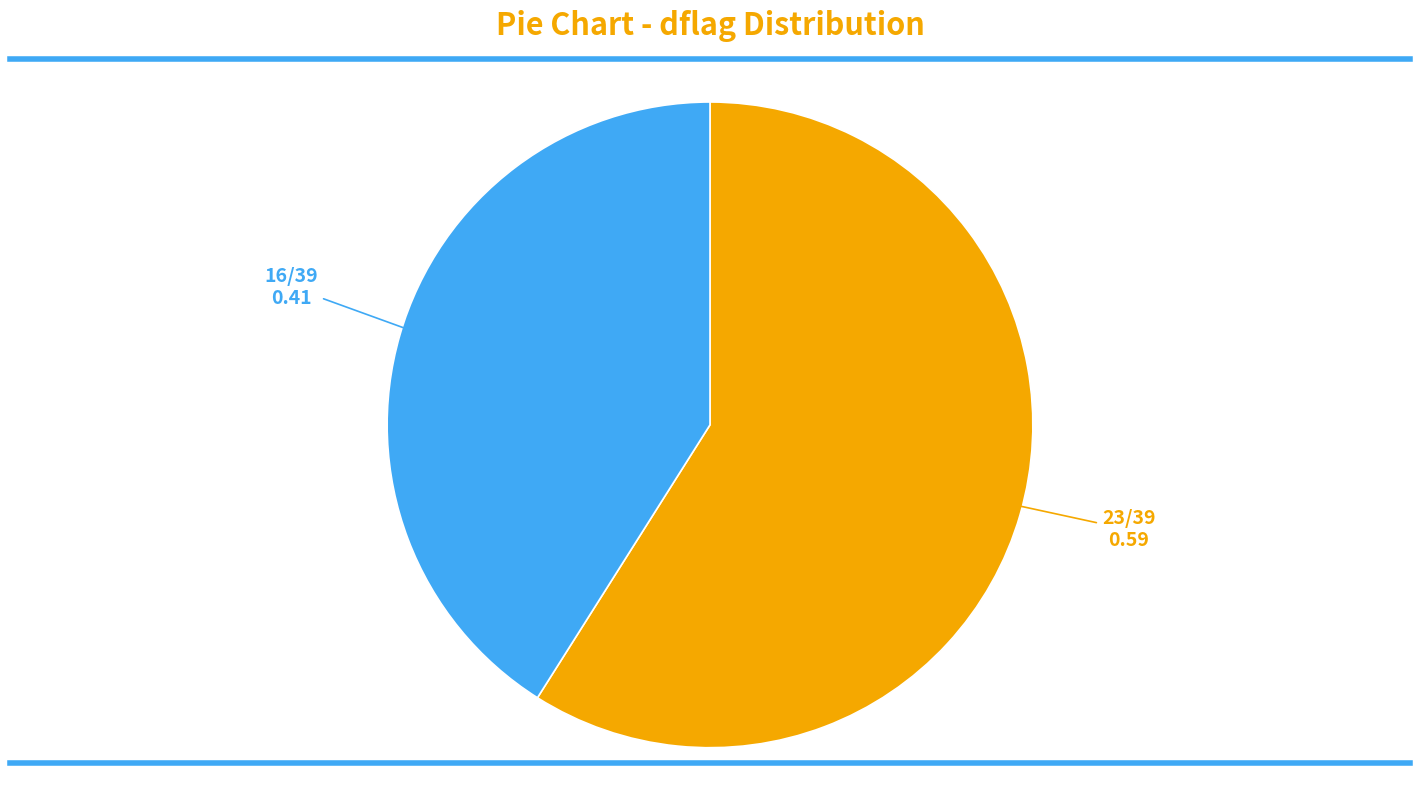

Does any single category account for the majority?

Yes